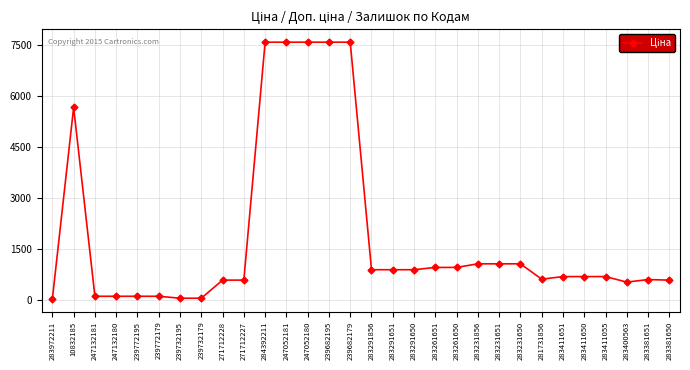

What is the value of the 19th point from the left?

963.5